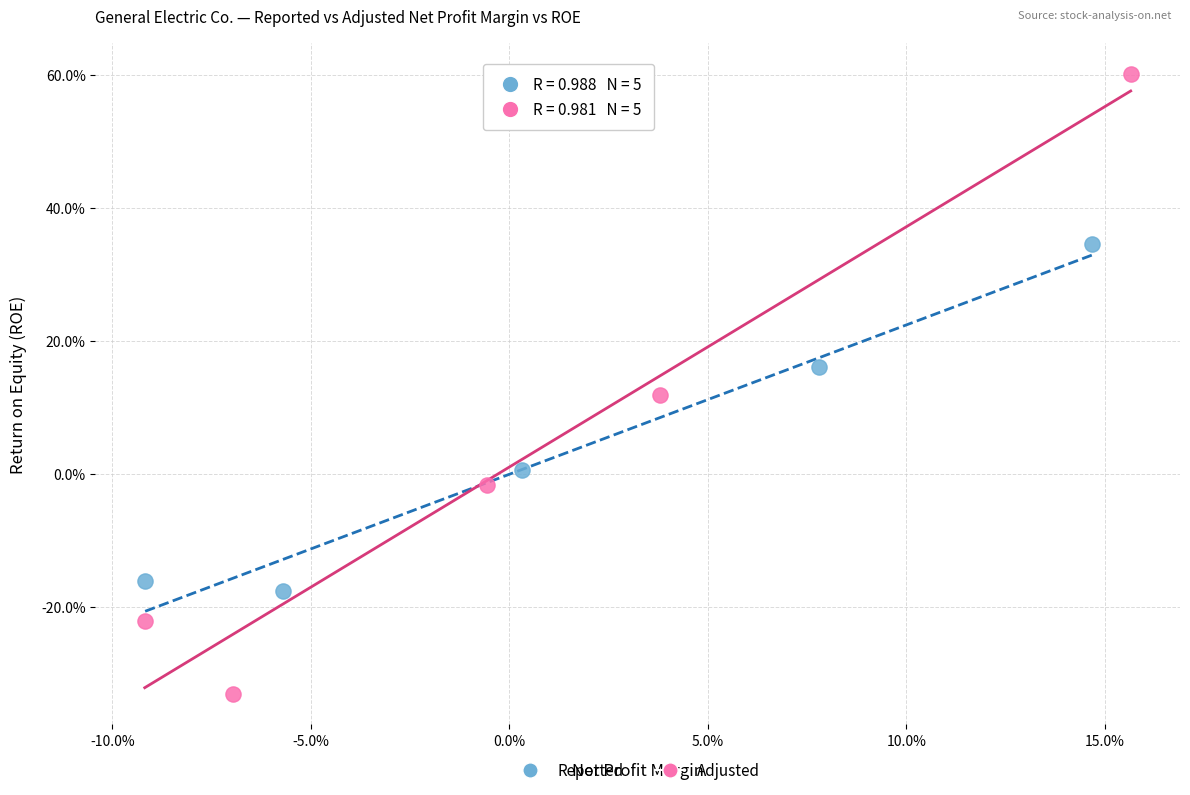

What are all the series names shown in the legend?

Reported, Adjusted